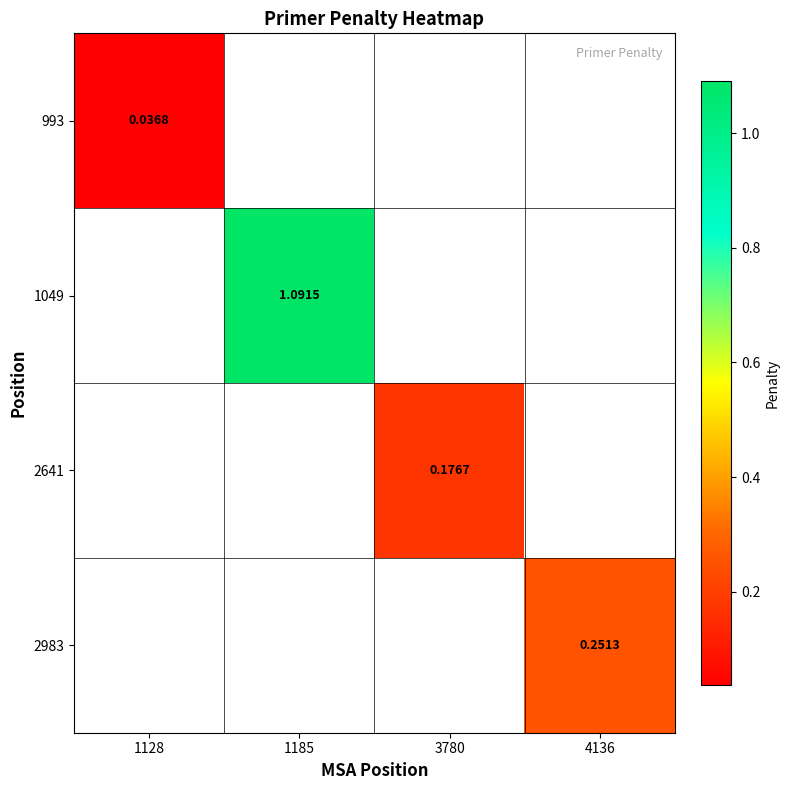

Which has a higher value, 1128 or 1185?

1185